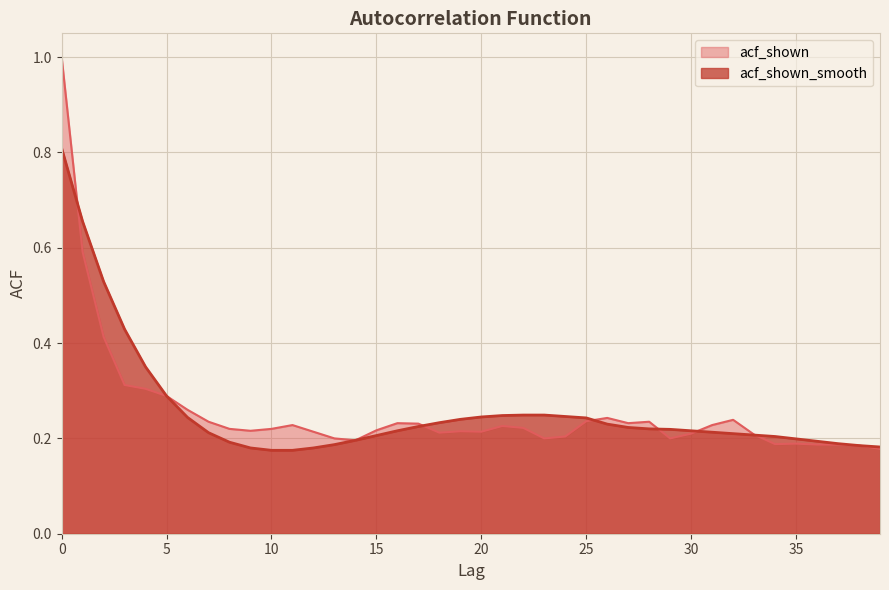

How many lines are shown in the chart?

2